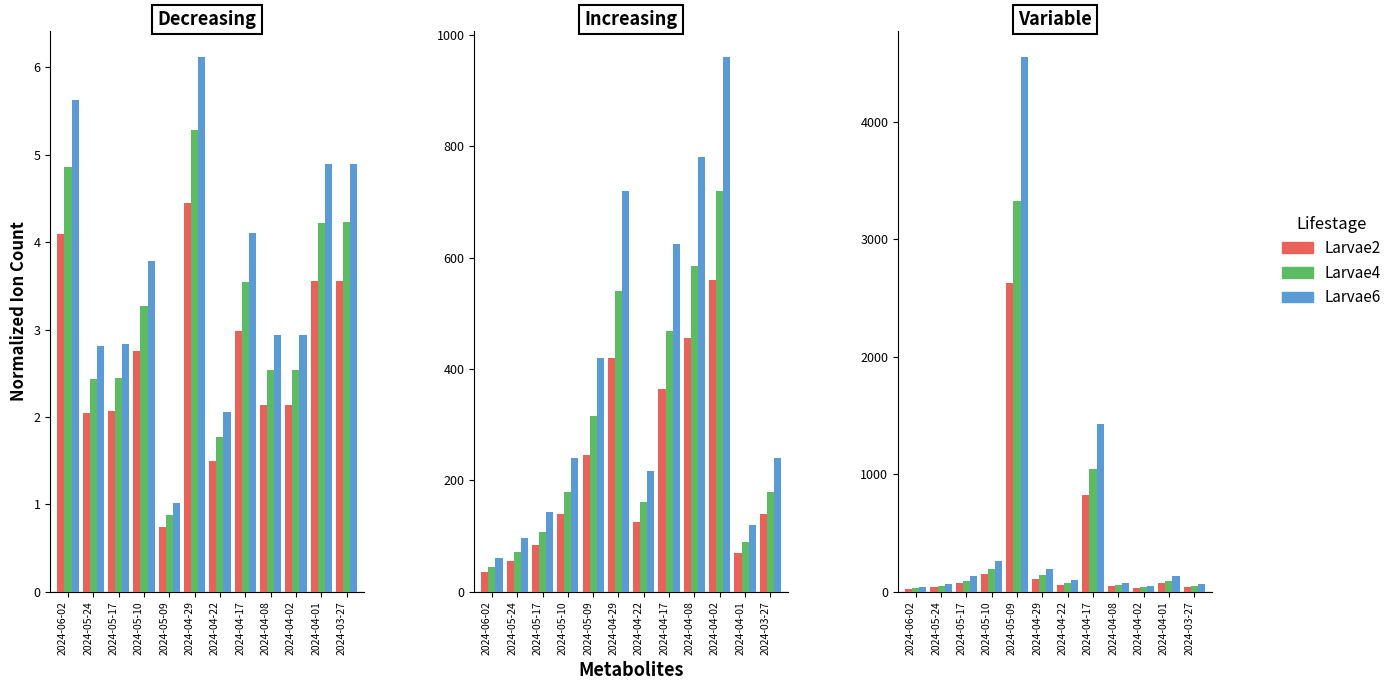

The value of Larvae2 at 2024-04-08 is 45.0. True or false?

True